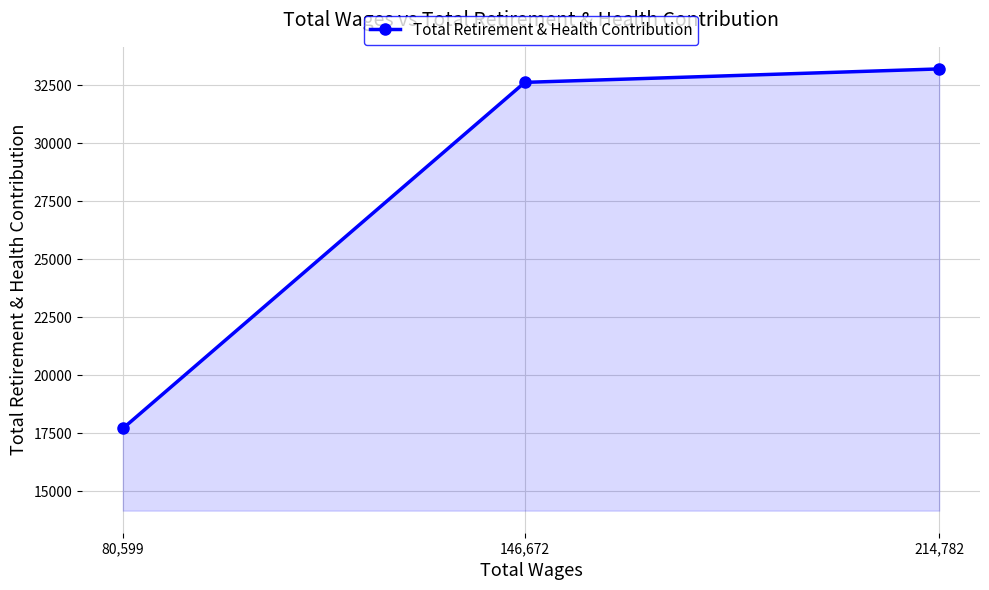

Reading left to right, extract all data points from this chart.

80,599=17708	146,672=32625	214,782=33205